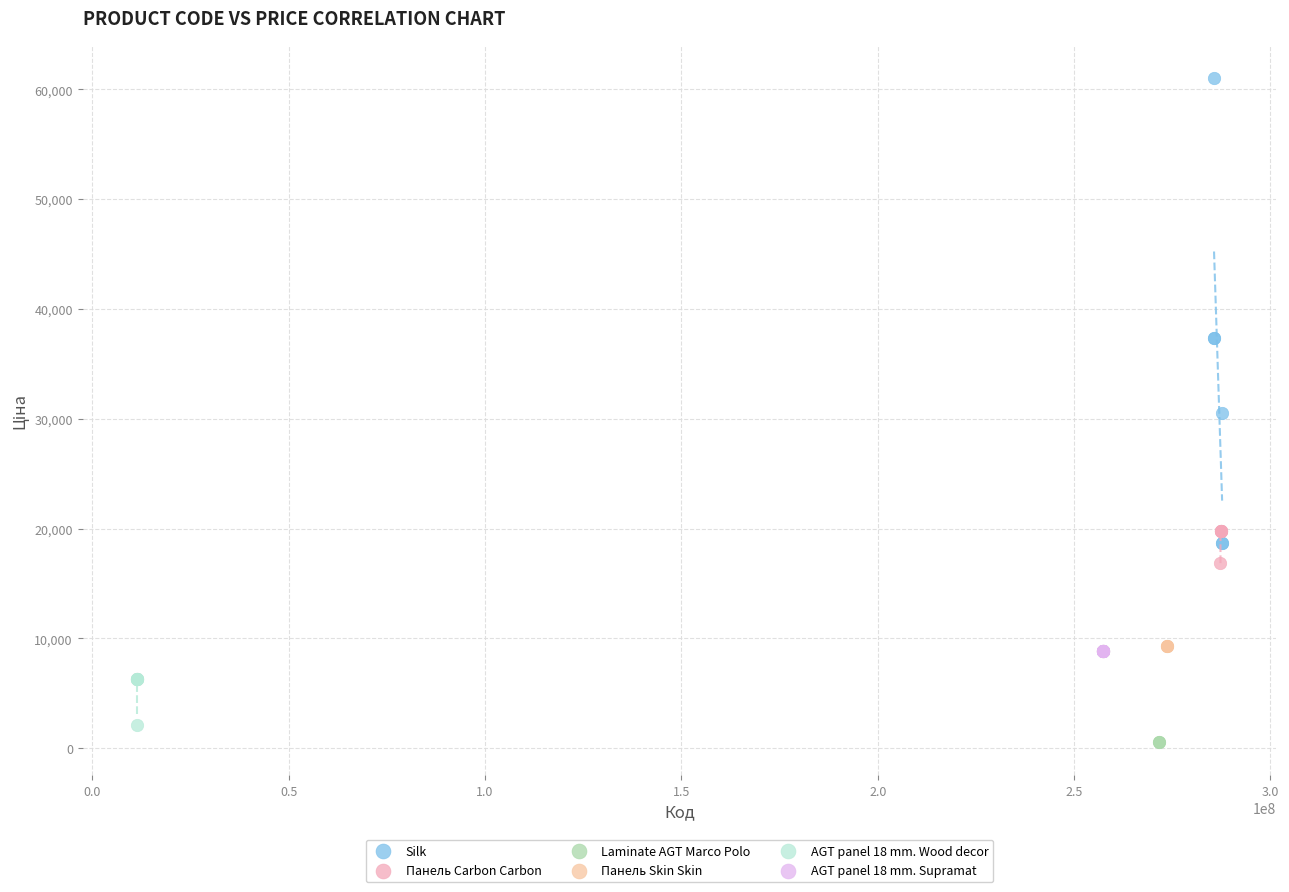

What are all the series names shown in the legend?

Silk, Панель Carbon Carbon, Laminate AGT Marco Polo, Панель Skin Skin, AGT panel 18 mm. Wood decor, AGT panel 18 mm. Supramat